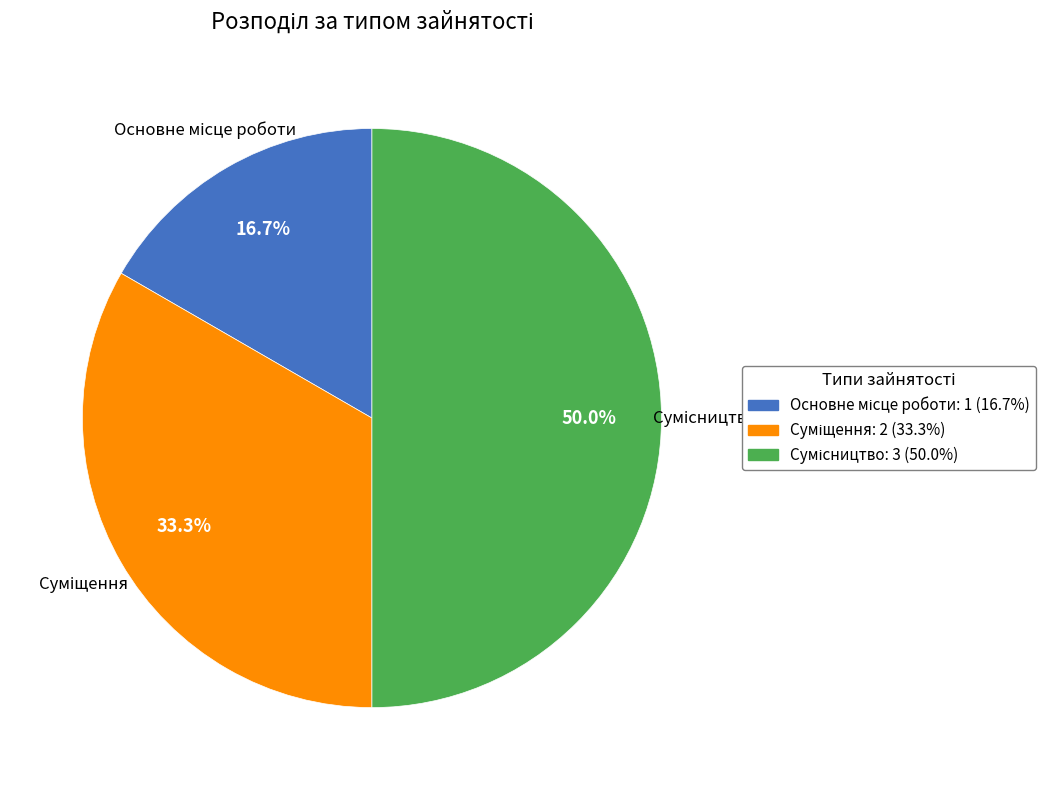

Between Суміщення and Сумісництво, which is larger?

Сумісництво